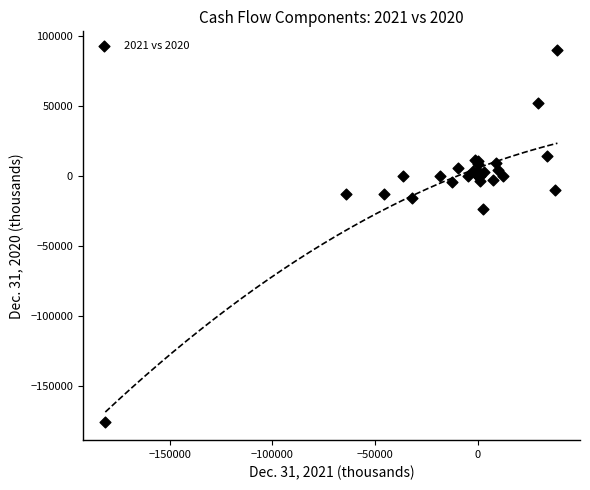

What Y value in the scatter plot is closest to -42963?

-24161